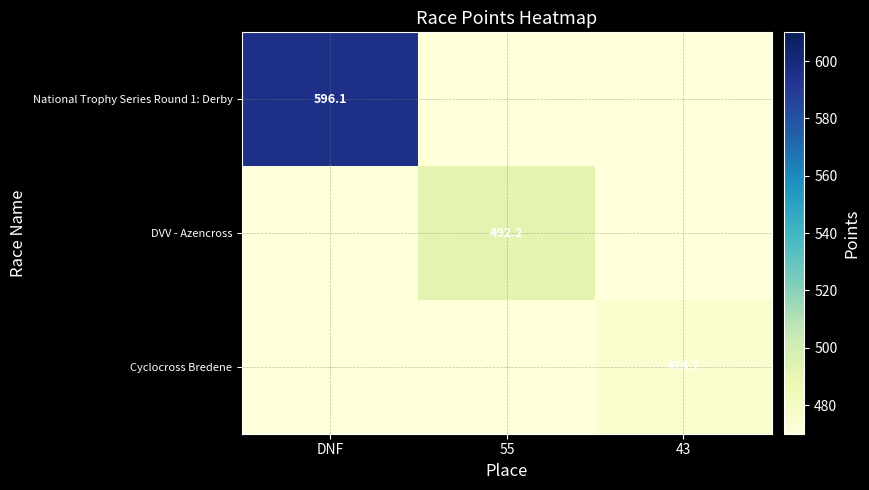

Is it true that Cyclocross Bredene equals 474.7 at 43?

True